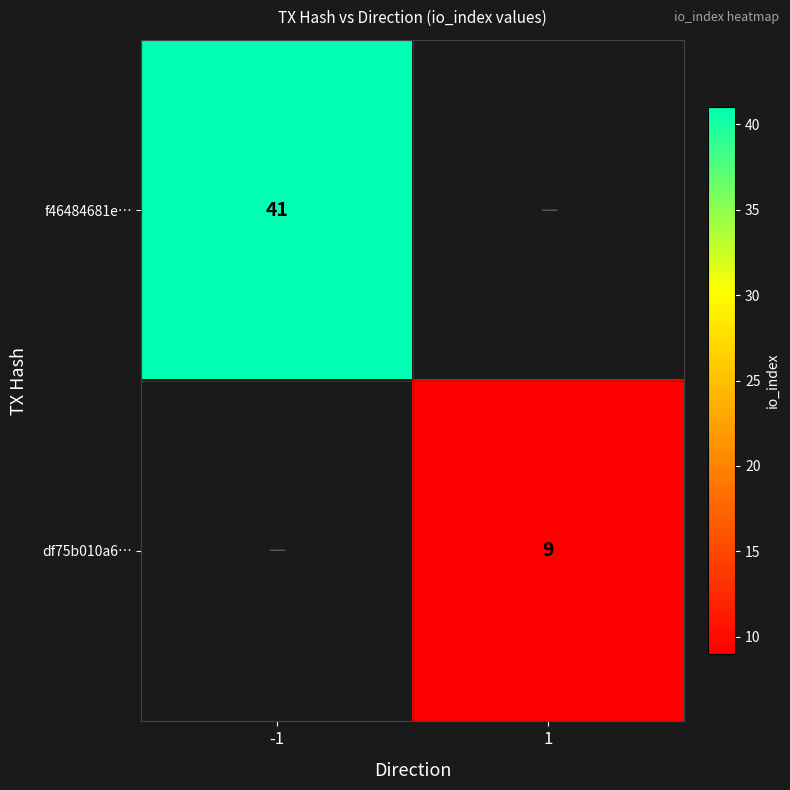

Is it true that df75b010a6… equals 9 at 1?

True